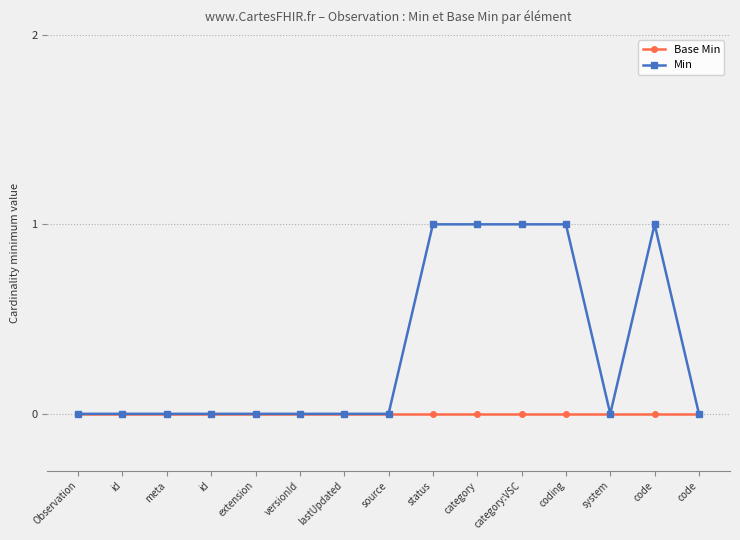

True or false: Min and Base Min cross at least once.

False